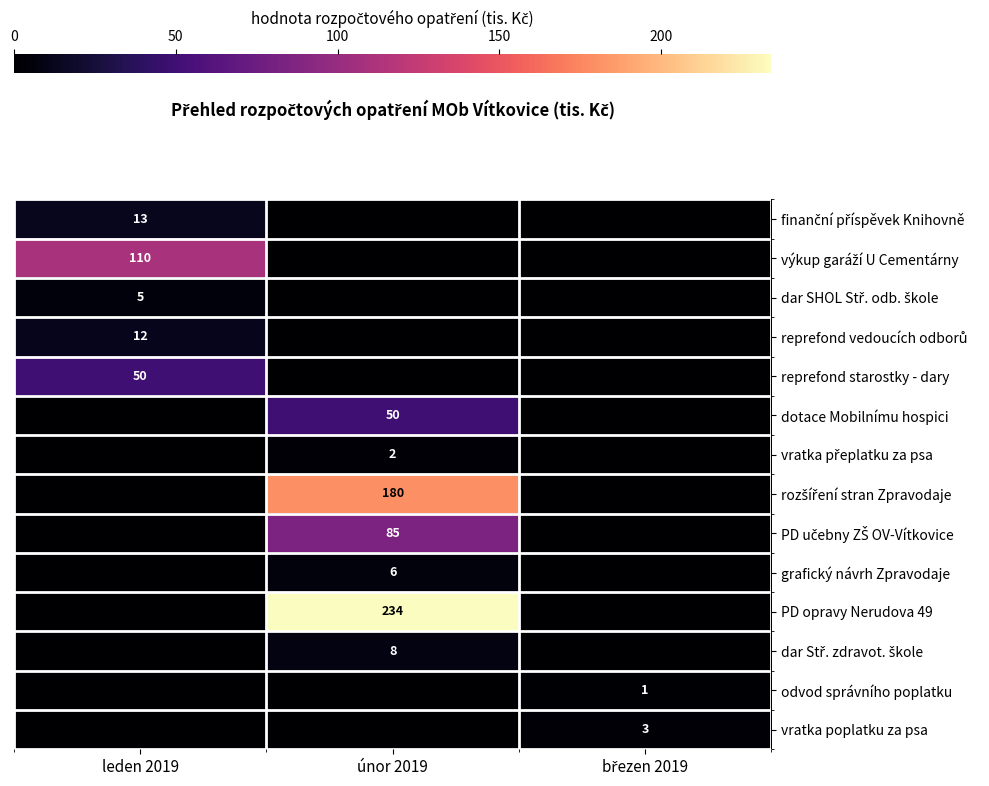

Rank the series at březen 2019 from lowest to highest value.

finanční příspěvek Knihovně, výkup garáží U Cementárny, dar SHOL Stř. odb. škole, reprefond vedoucích odborů, reprefond starostky - dary, dotace Mobilnímu hospici, vratka přeplatku za psa, rozšíření stran Zpravodaje, PD učebny ZŠ OV-Vítkovice, grafický návrh Zpravodaje, PD opravy Nerudova 49, dar Stř. zdravot. škole, odvod správního poplatku, vratka poplatku za psa